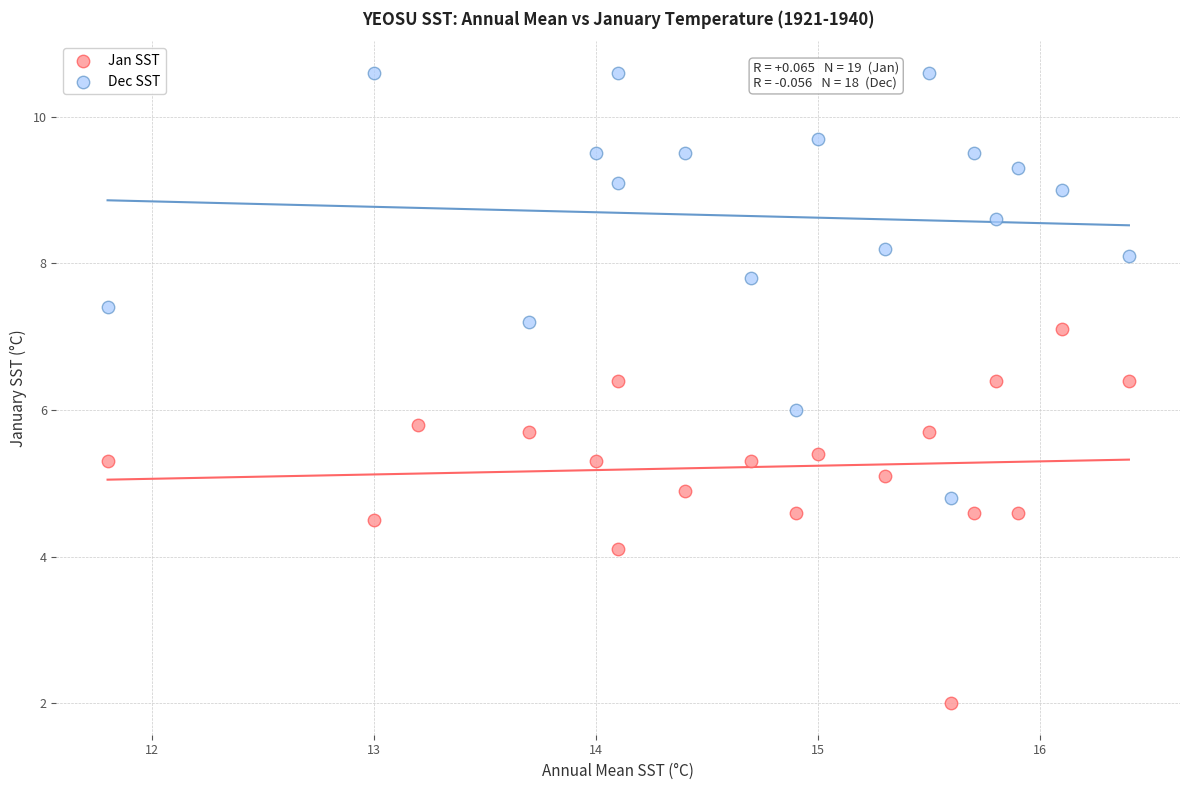

Which series reaches the minimum Y coordinate?

Jan SST